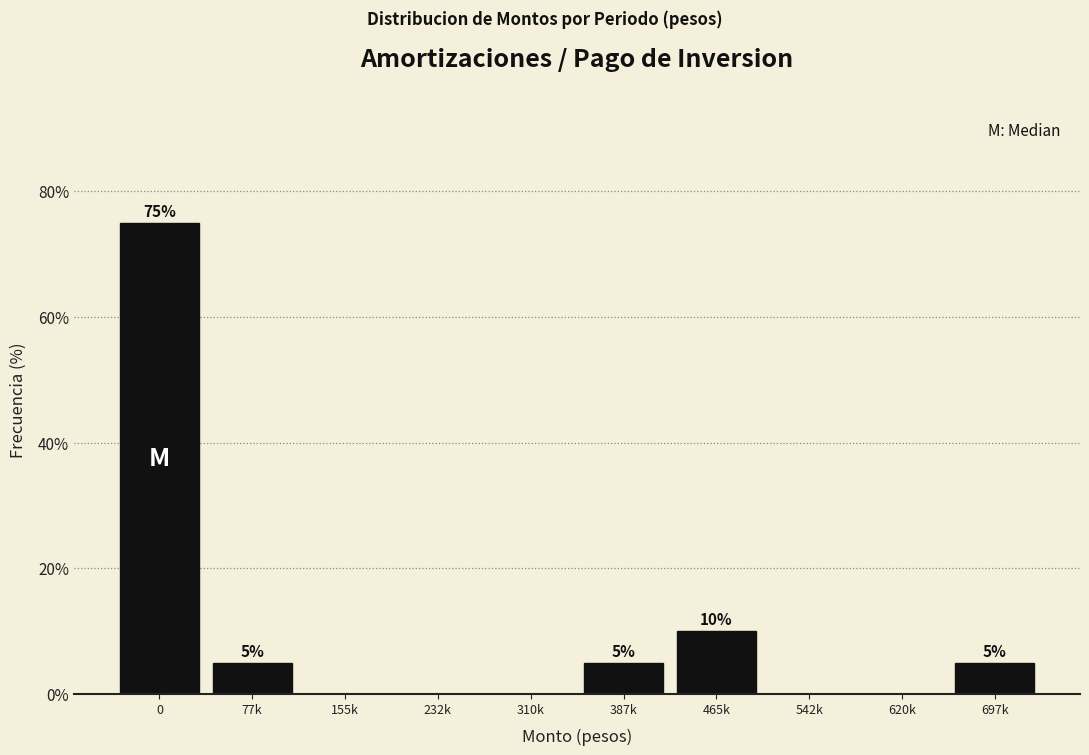

Reading left to right, what are all the values shown in this chart?

0=75	77k=5	155k=0	232k=0	310k=0	387k=5	465k=10	542k=0	620k=0	697k=5